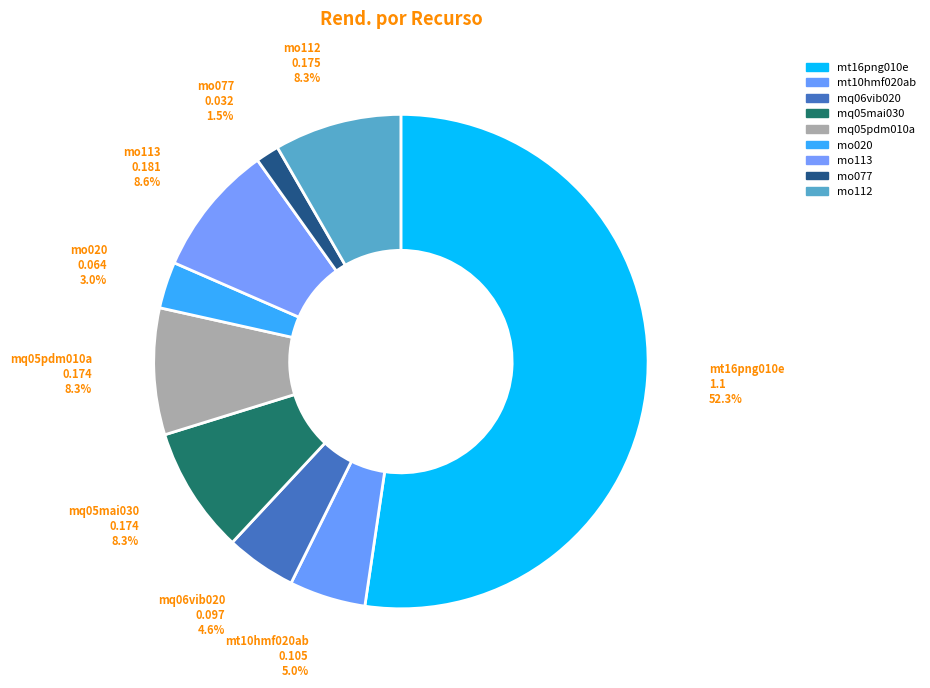

How many slices are in this pie chart?

9